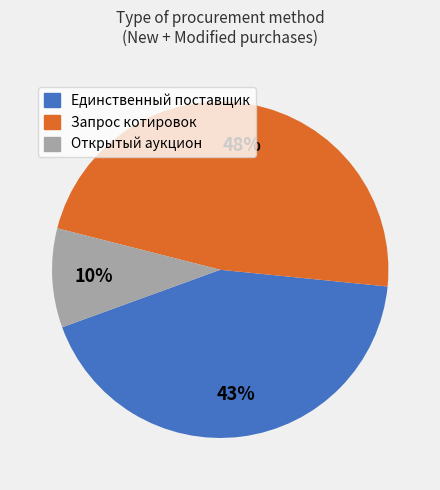

True or false: Запрос котировок accounts for 48% of the total.

True